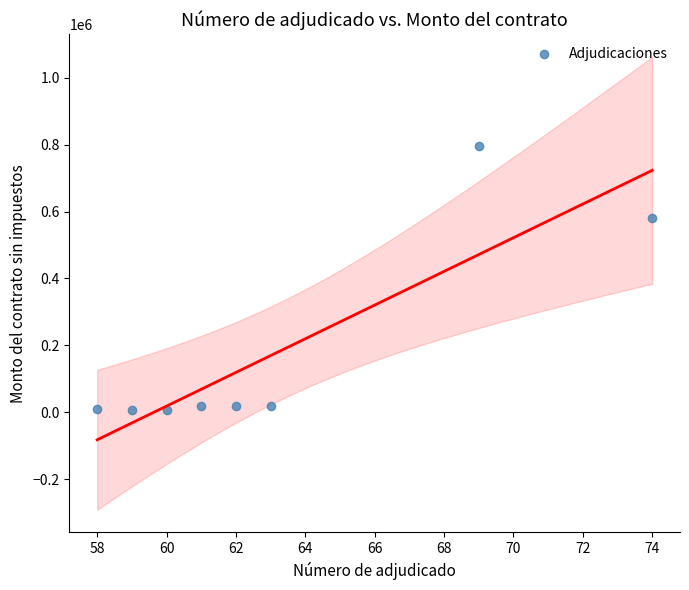

What is the average Y value?

182114.2